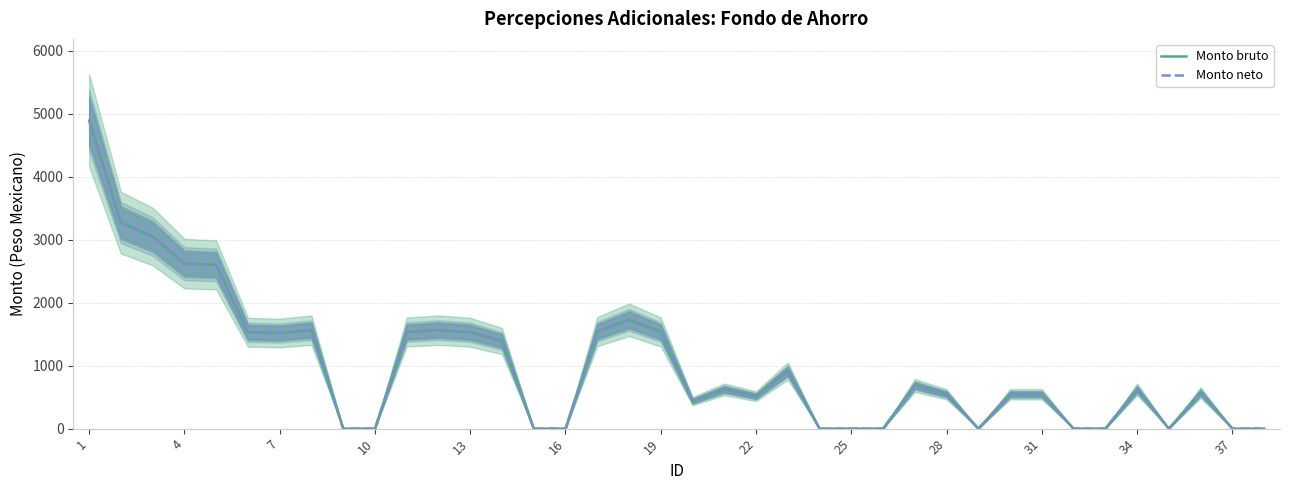

At how many categories does at least one series exceed 3072?

2